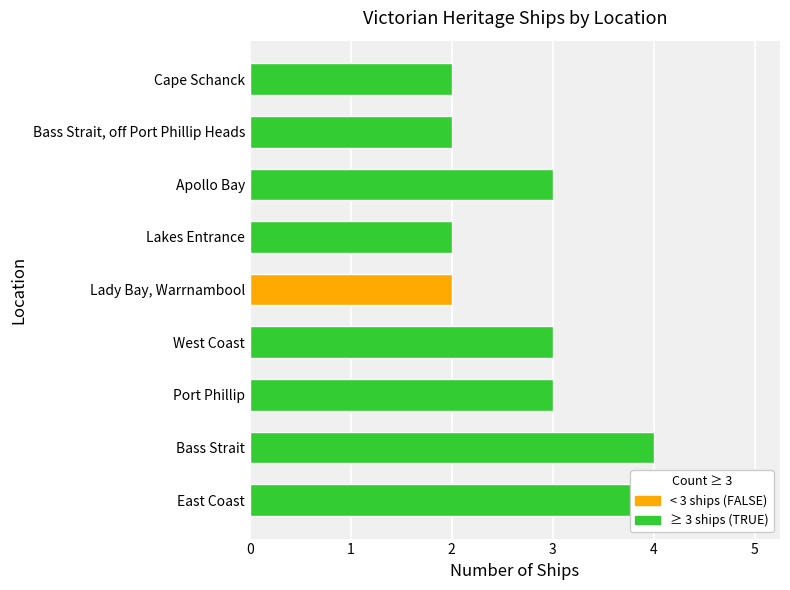

List the labels in order of value, smallest first.

Lady Bay, Warrnambool, Lakes Entrance, Bass Strait, off Port Phillip Heads, Cape Schanck, Port Phillip, West Coast, Apollo Bay, Bass Strait, East Coast